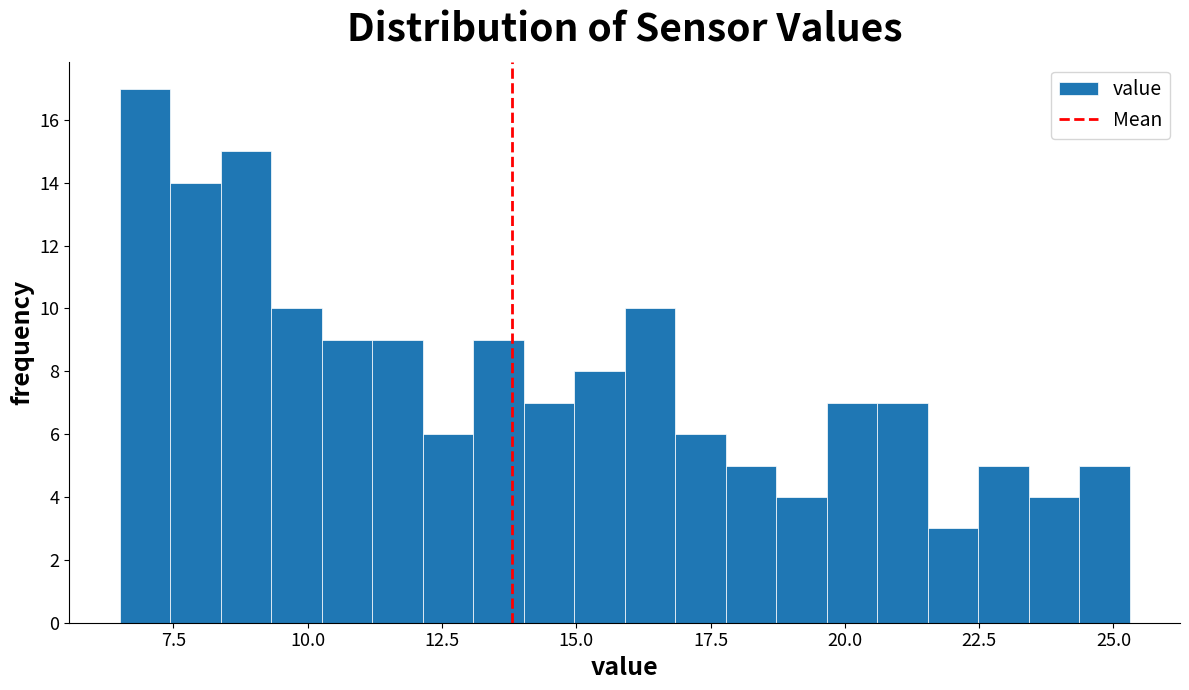

Read against the x-axis, roughly where is the centre of the tallest bar?

7.0